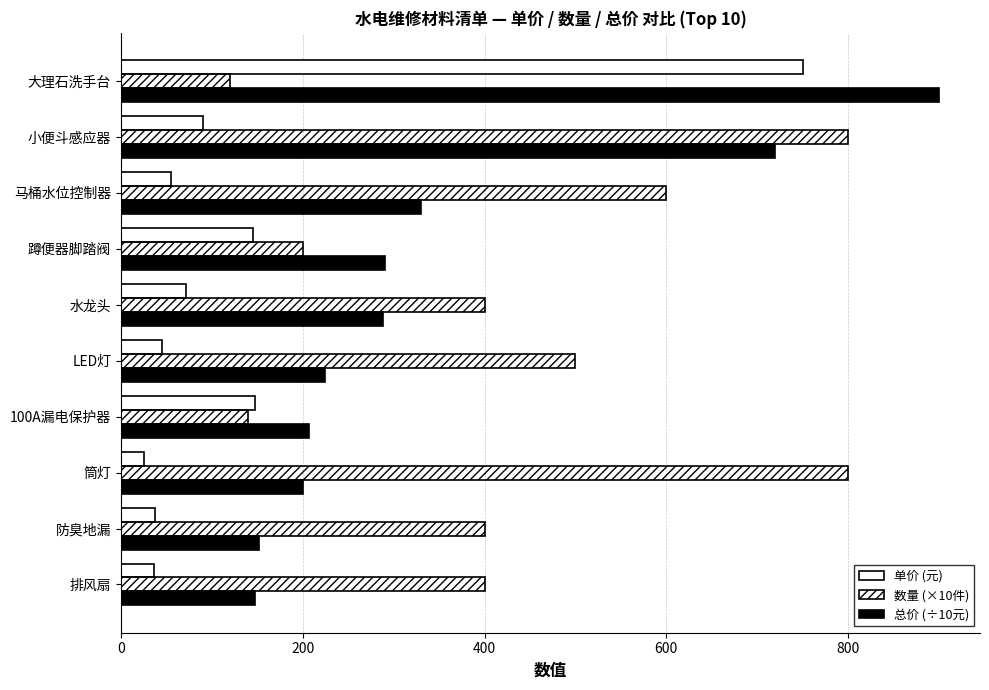

How many distinct data groups are displayed?

3